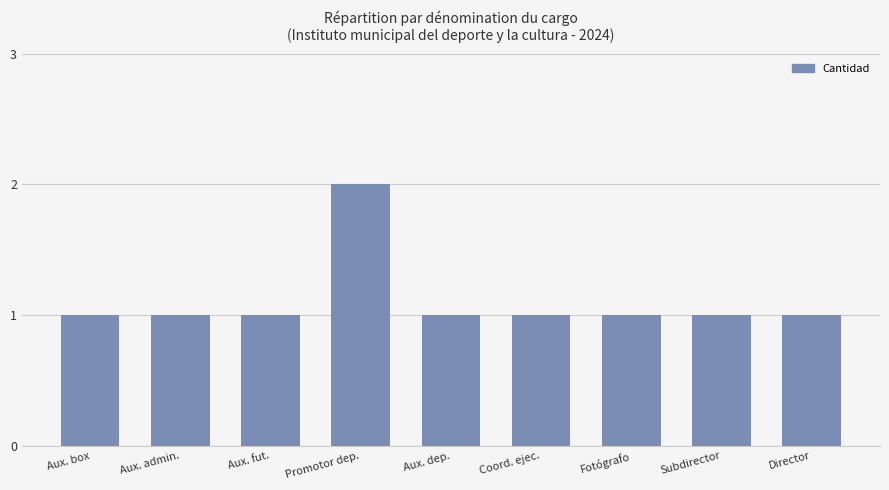

At which category does the chart reach its peak across all series?

Promotor dep.